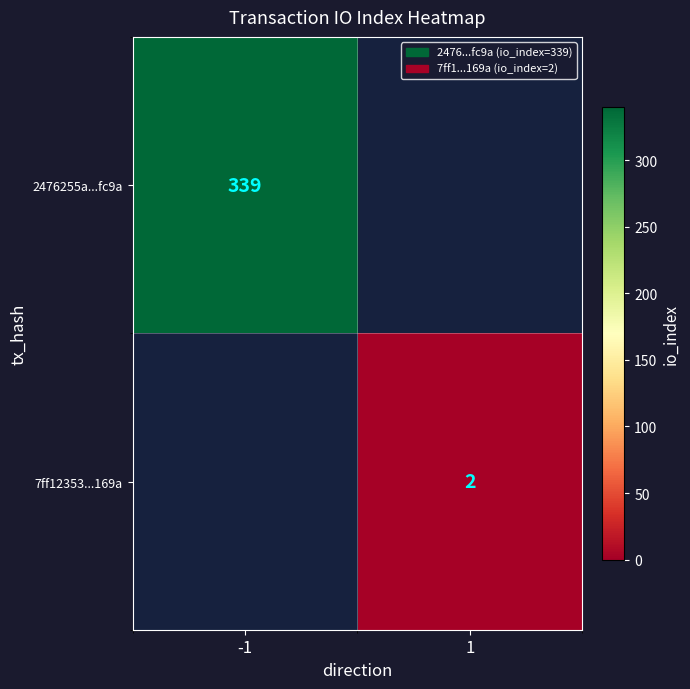

What is the maximum value shown in the chart?

339.0